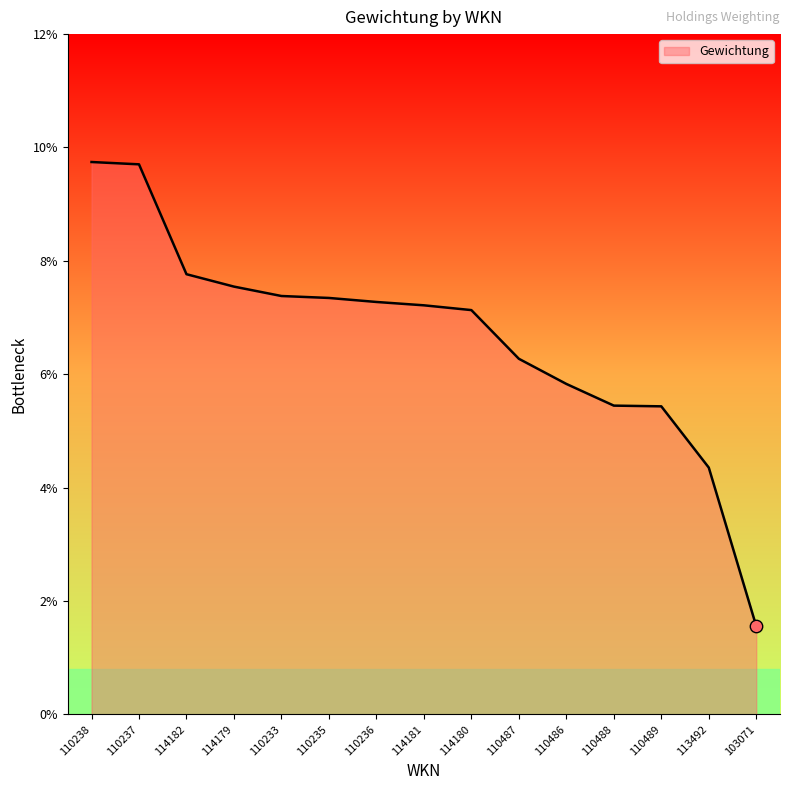

Which has a higher value, 114181 or 110235?

110235